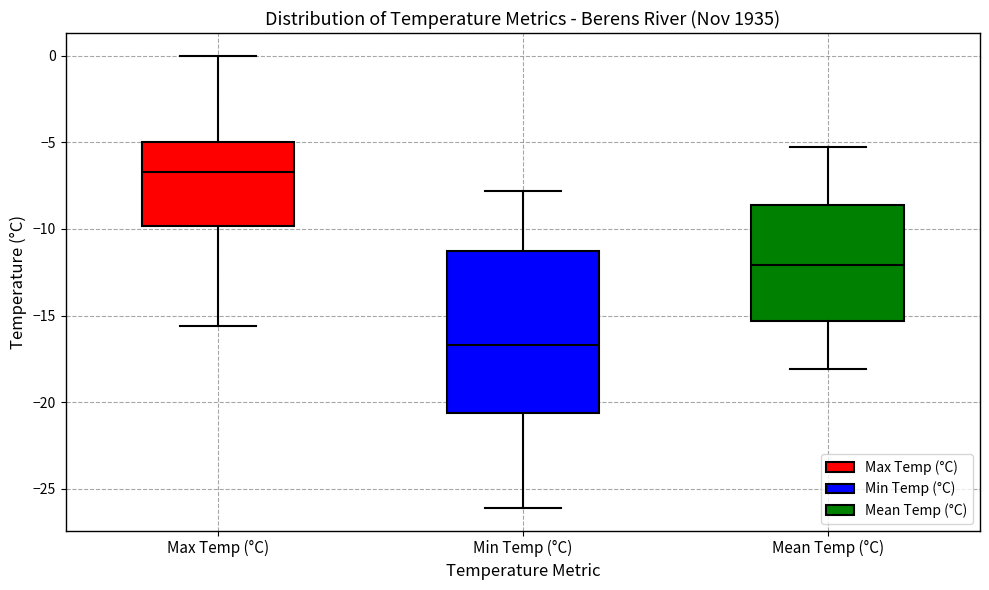

Where is the upper edge of the box for Min Temp (°C) on the y-axis? The values are not printed on the chart, so give them approximately, as read against the axis.

-11.0